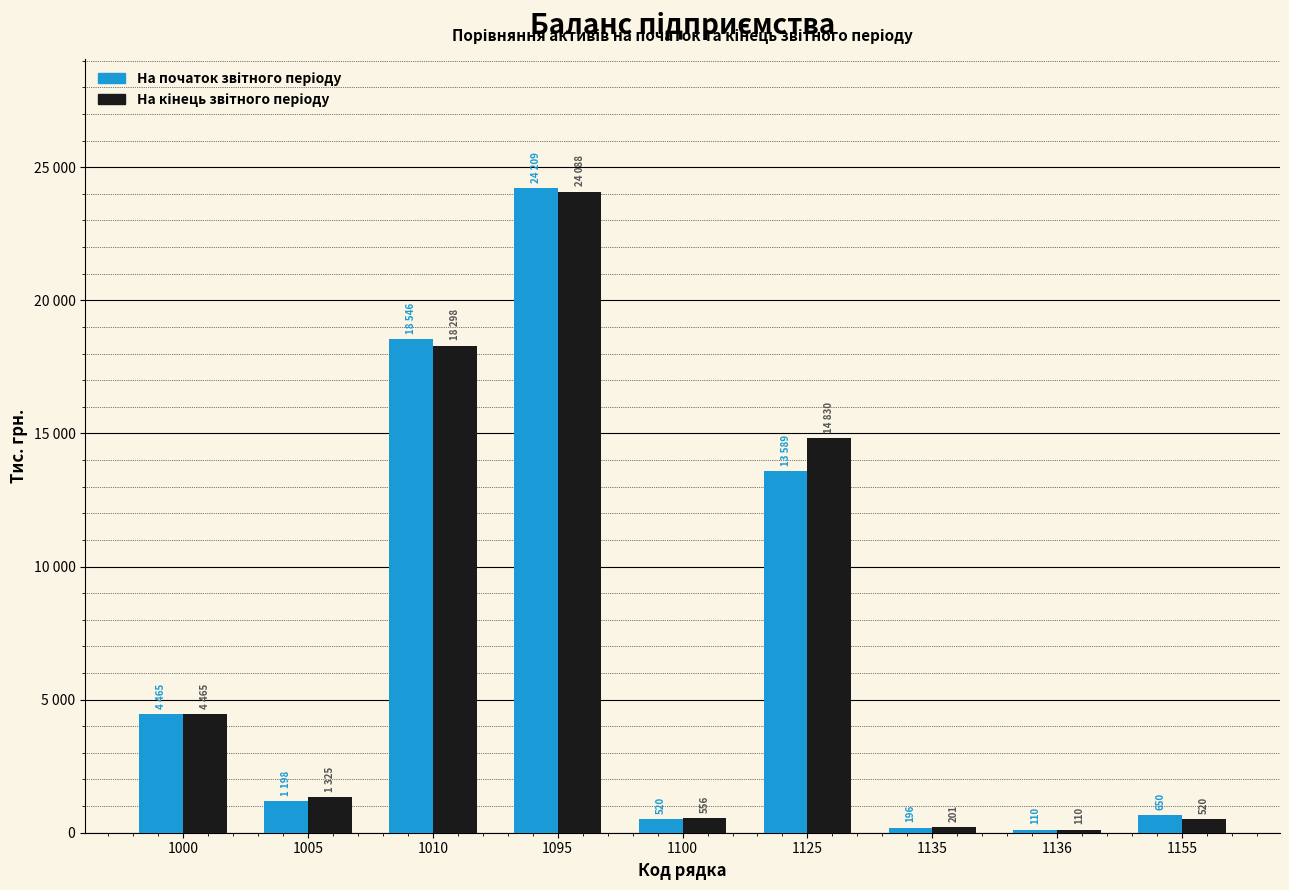

Are the bars grouped side by side (vs. stacked)?

Yes